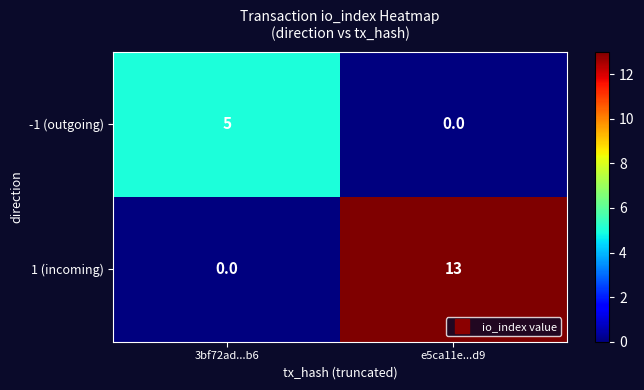

Reading left to right, list all the values displayed in this chart.

-1 (outgoing): 3bf72ad...b6=5	e5ca11e...d9=0
1 (incoming): 3bf72ad...b6=0	e5ca11e...d9=13